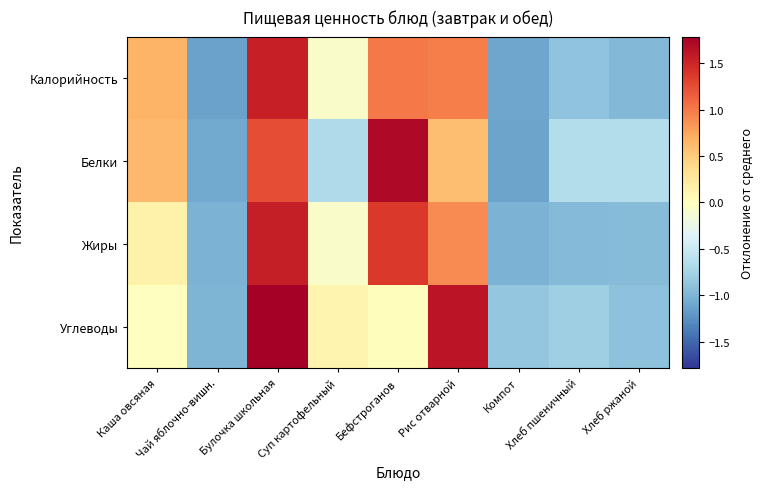

Reading left to right, transcribe all the data shown in this chart.

Калорийность: Каша овсяная=0.7	Чай яблочно-вишн.=-1.1	Булочка школьная=1.5	Суп картофельный=-0.1	Бефстроганов=1.0	Рис отварной=1.0	Компот=-1.1	Хлеб пшеничный=-0.9	Хлеб ржаной=-1.0
Белки: Каша овсяная=0.6	Чай яблочно-вишн.=-1.1	Булочка школьная=1.2	Суп картофельный=-0.7	Бефстроганов=1.7	Рис отварной=0.6	Компот=-1.1	Хлеб пшеничный=-0.7	Хлеб ржаной=-0.7
Жиры: Каша овсяная=0.2	Чай яблочно-вишн.=-1.0	Булочка школьная=1.6	Суп картофельный=-0.1	Бефстроганов=1.4	Рис отварной=0.9	Компот=-1.0	Хлеб пшеничный=-1.0	Хлеб ржаной=-0.9
Углеводы: Каша овсяная=0.0	Чай яблочно-вишн.=-1.0	Булочка школьная=1.8	Суп картофельный=0.1	Бефстроганов=0.0	Рис отварной=1.6	Компот=-0.9	Хлеб пшеничный=-0.8	Хлеб ржаной=-0.9